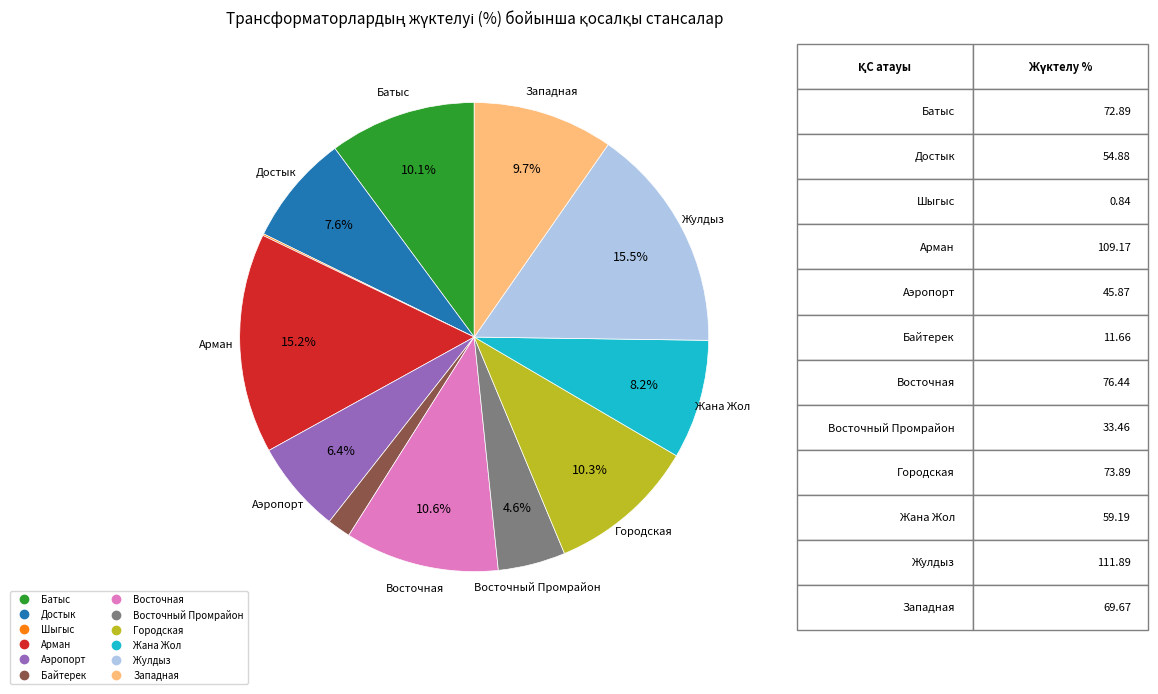

How much of the chart is everything except Достык?

92.4%